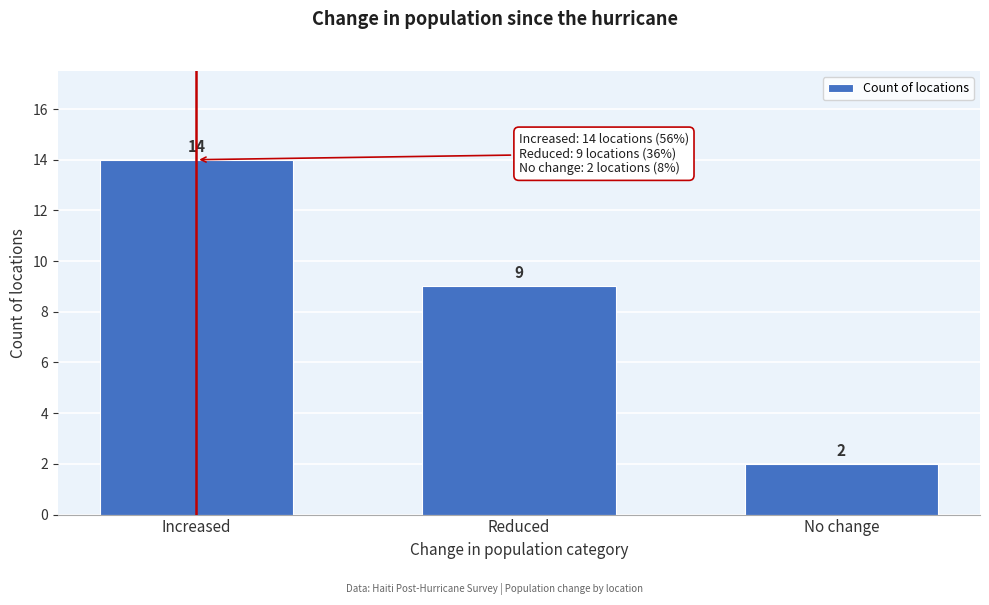

Reading right to left, list all the values displayed in this chart.

2	9	14